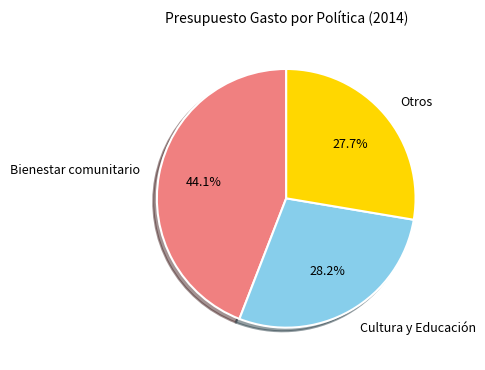

Does any single category account for the majority?

No